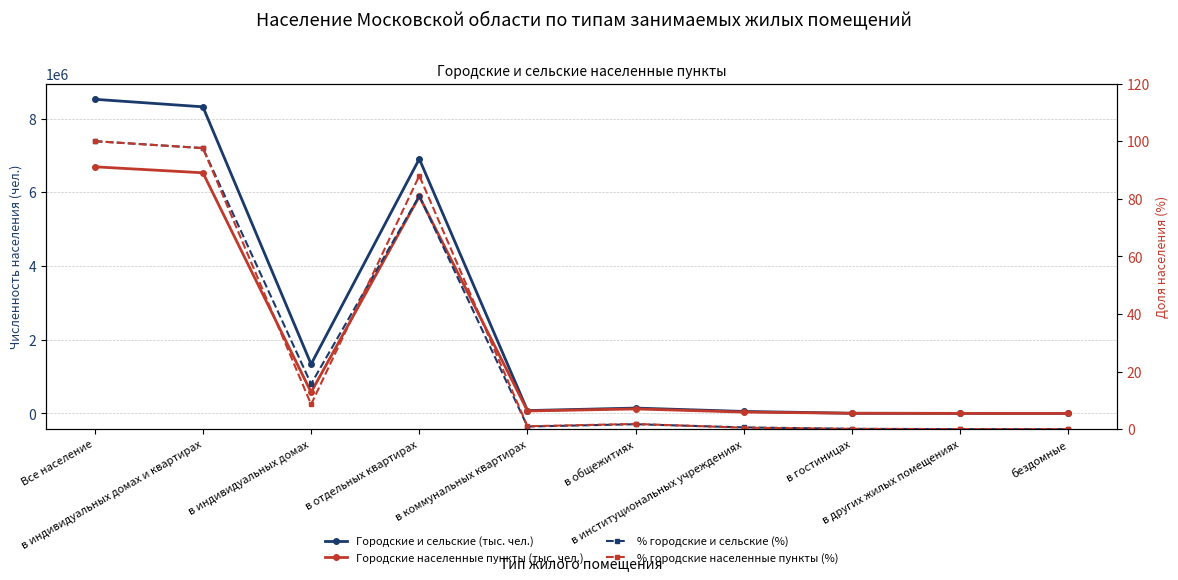

How many positive values does the % городские населенные пункты (%) series have?

8